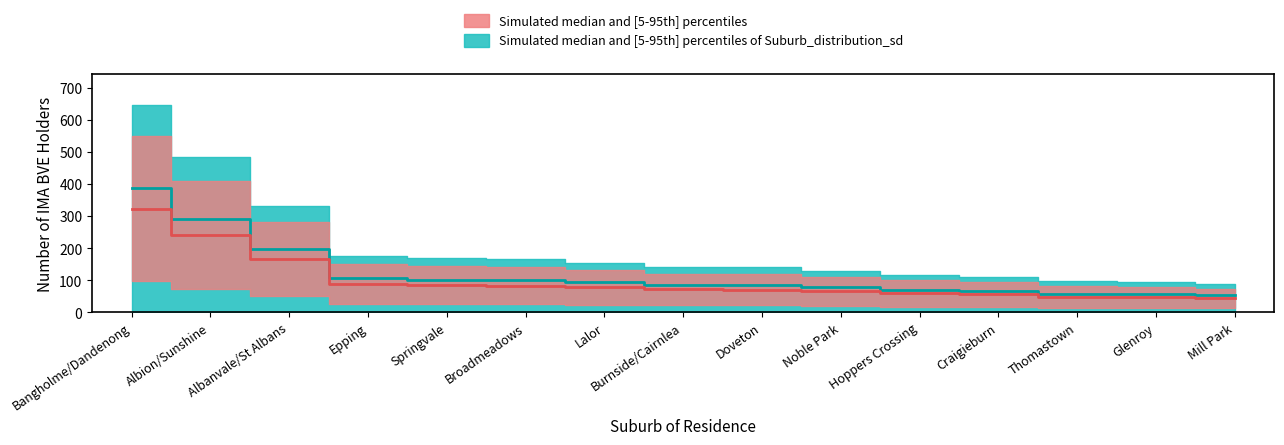

What is the value of the 2nd point from the left?

241.5